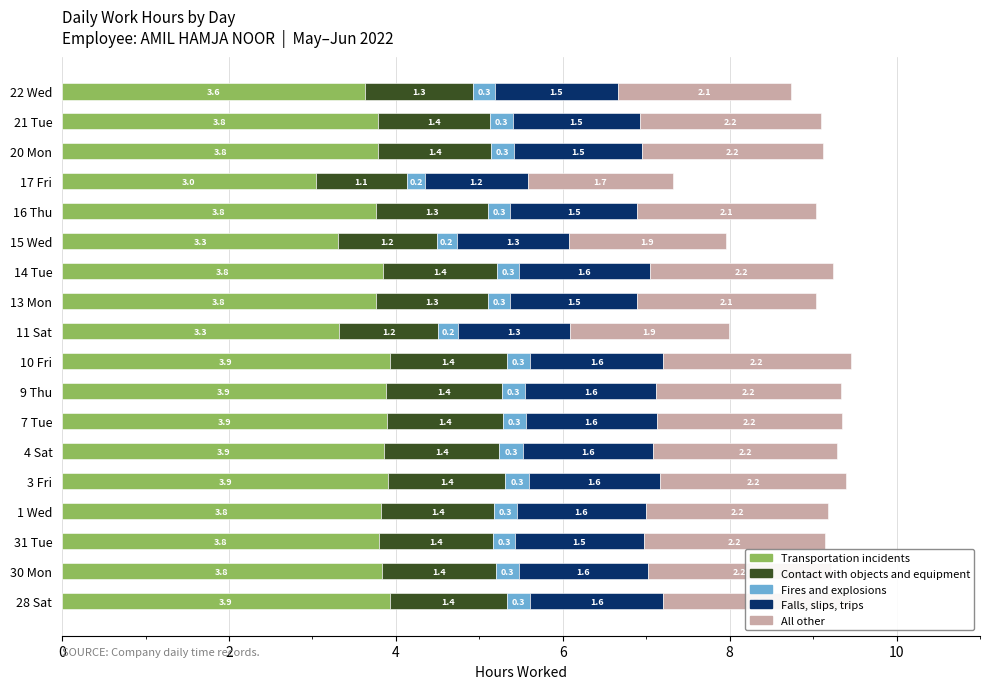

The Falls, slips, trips series shows 2.4 at 15 Wed. True or false?

False